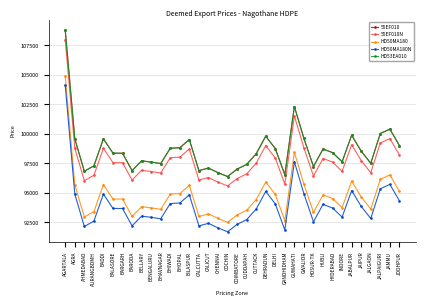

Is this an area chart (filled region under the line)?

No